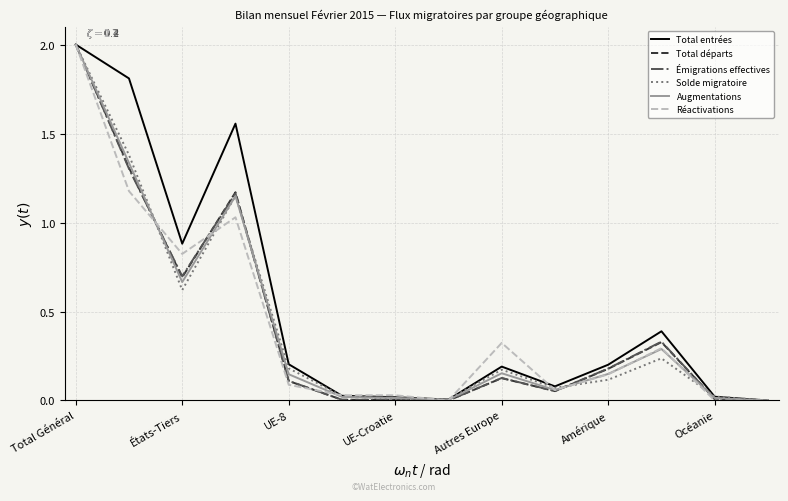

Which series has the largest total across all categories?

Total entrées